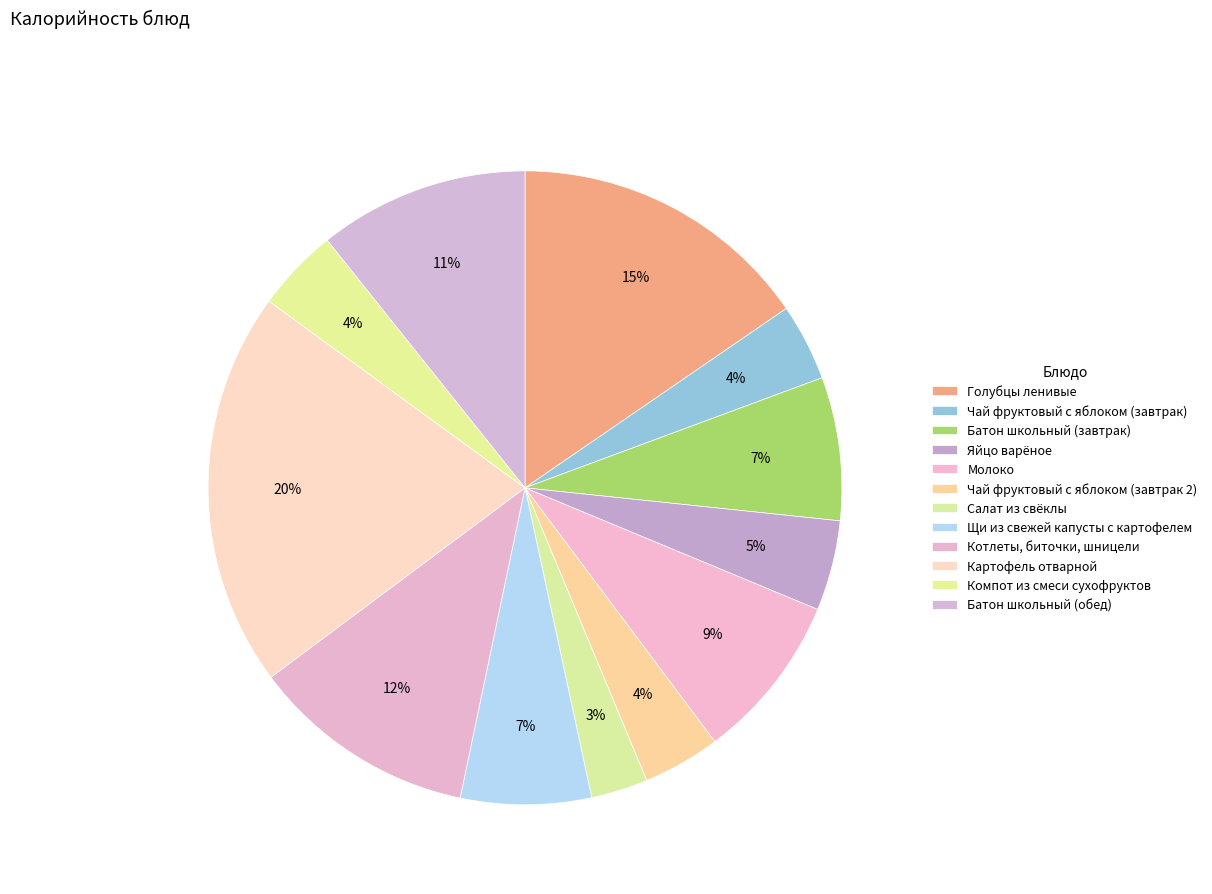

How many segments does this pie chart have?

12